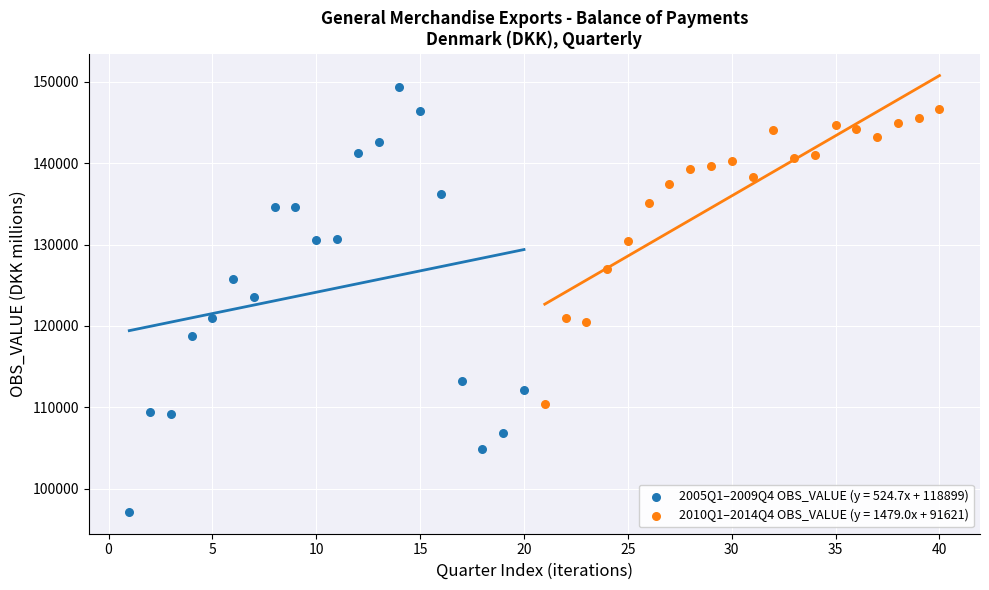

Which series has the widest spread of Y values?

2005Q1–2009Q4 OBS_VALUE (y = 524.7x + 118899)